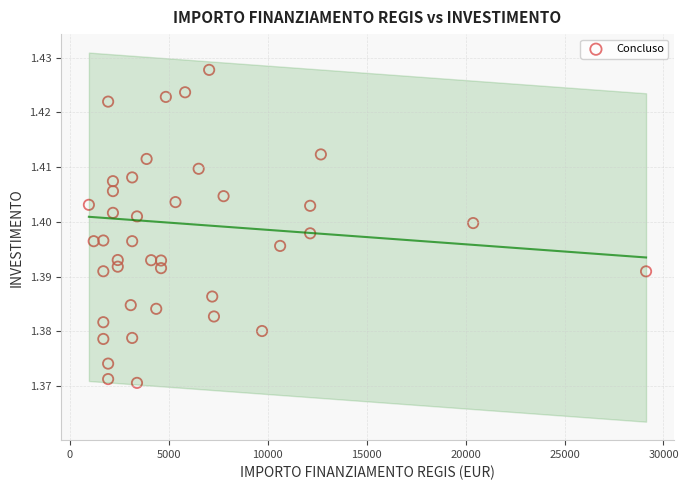

What is the range of X values (max minus min)?

28148.0